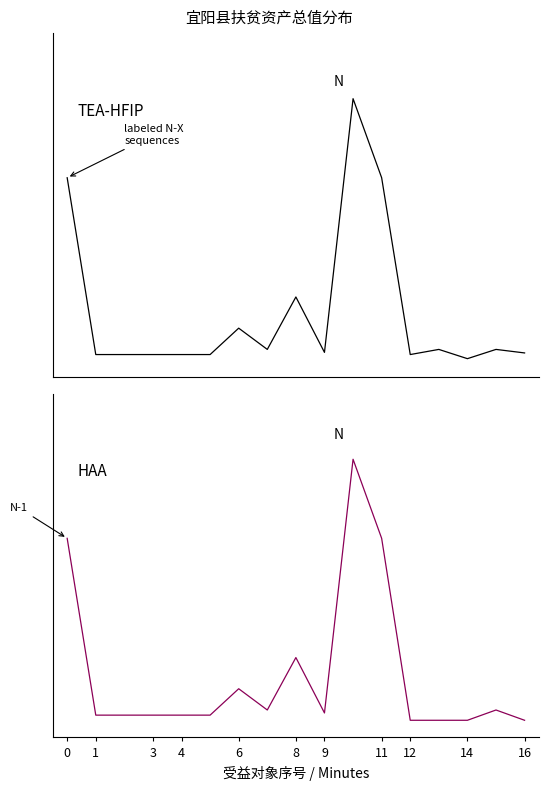

At how many categories does at least one series exceed 520?

3